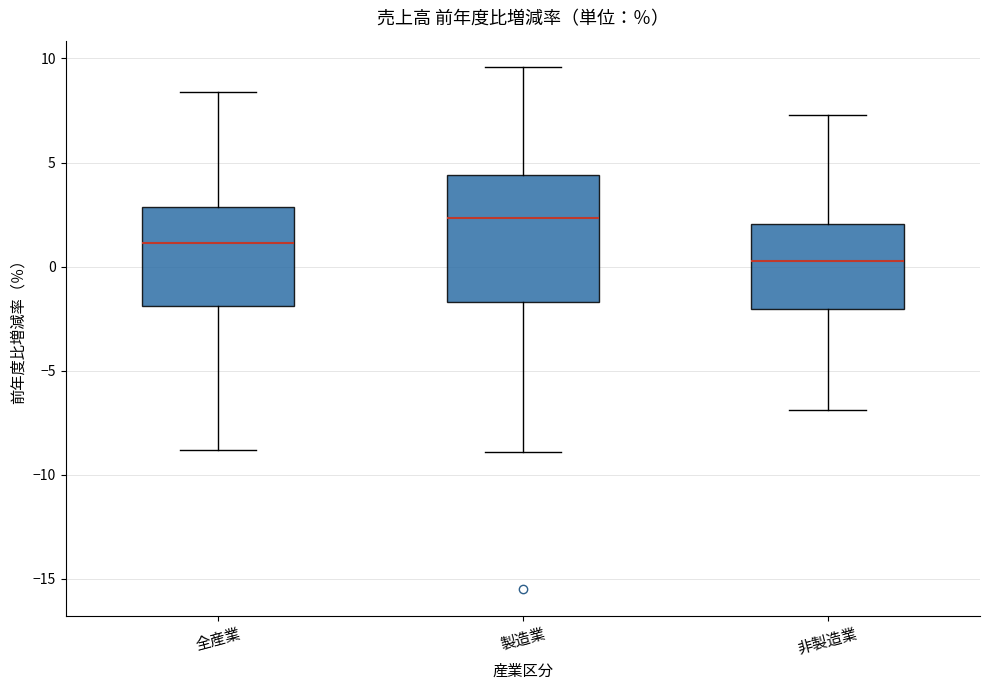

Which box's median line is the highest?

製造業